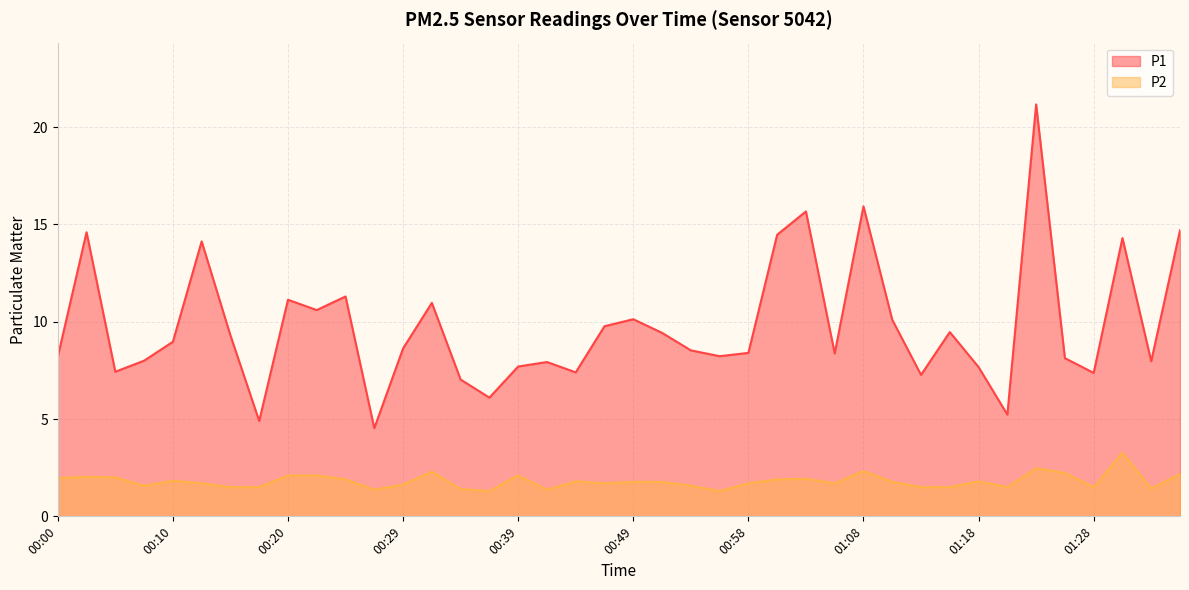

The P2 series shows 0.4 at 01:28. True or false?

False